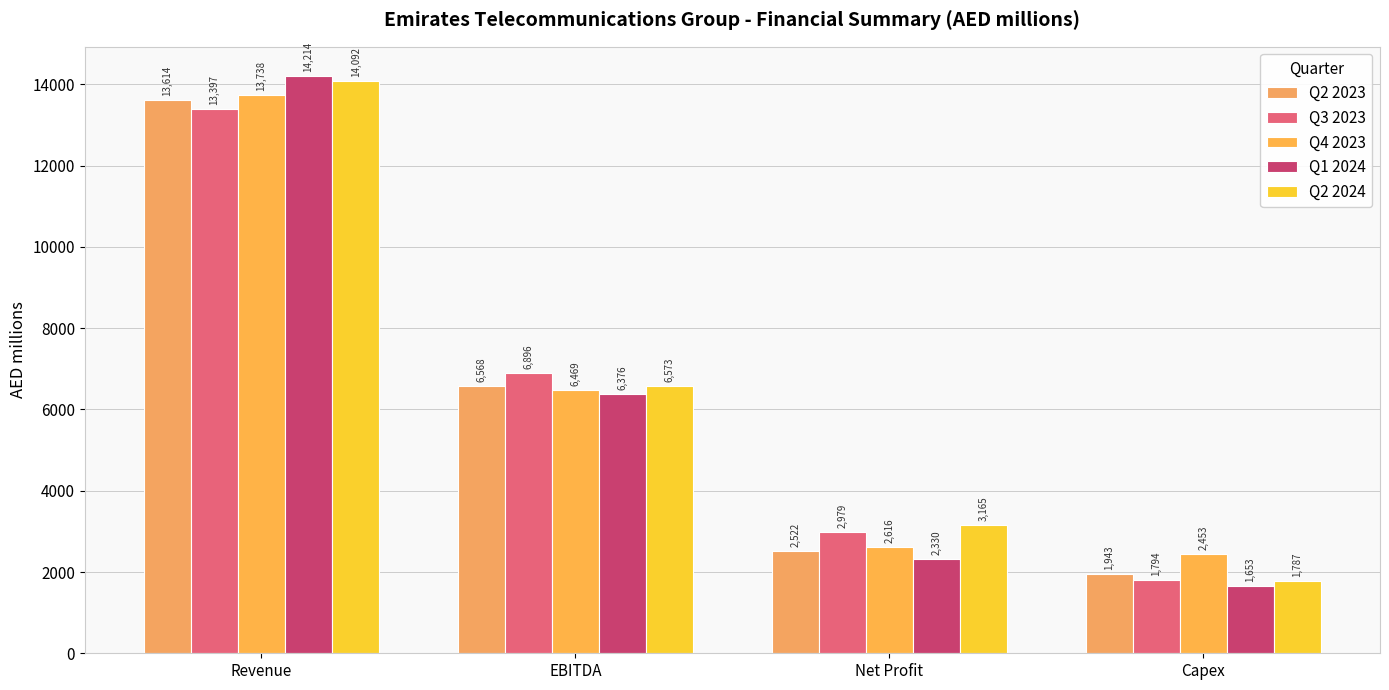

The value of Q4 2023 at Revenue is 19562.0. True or false?

False